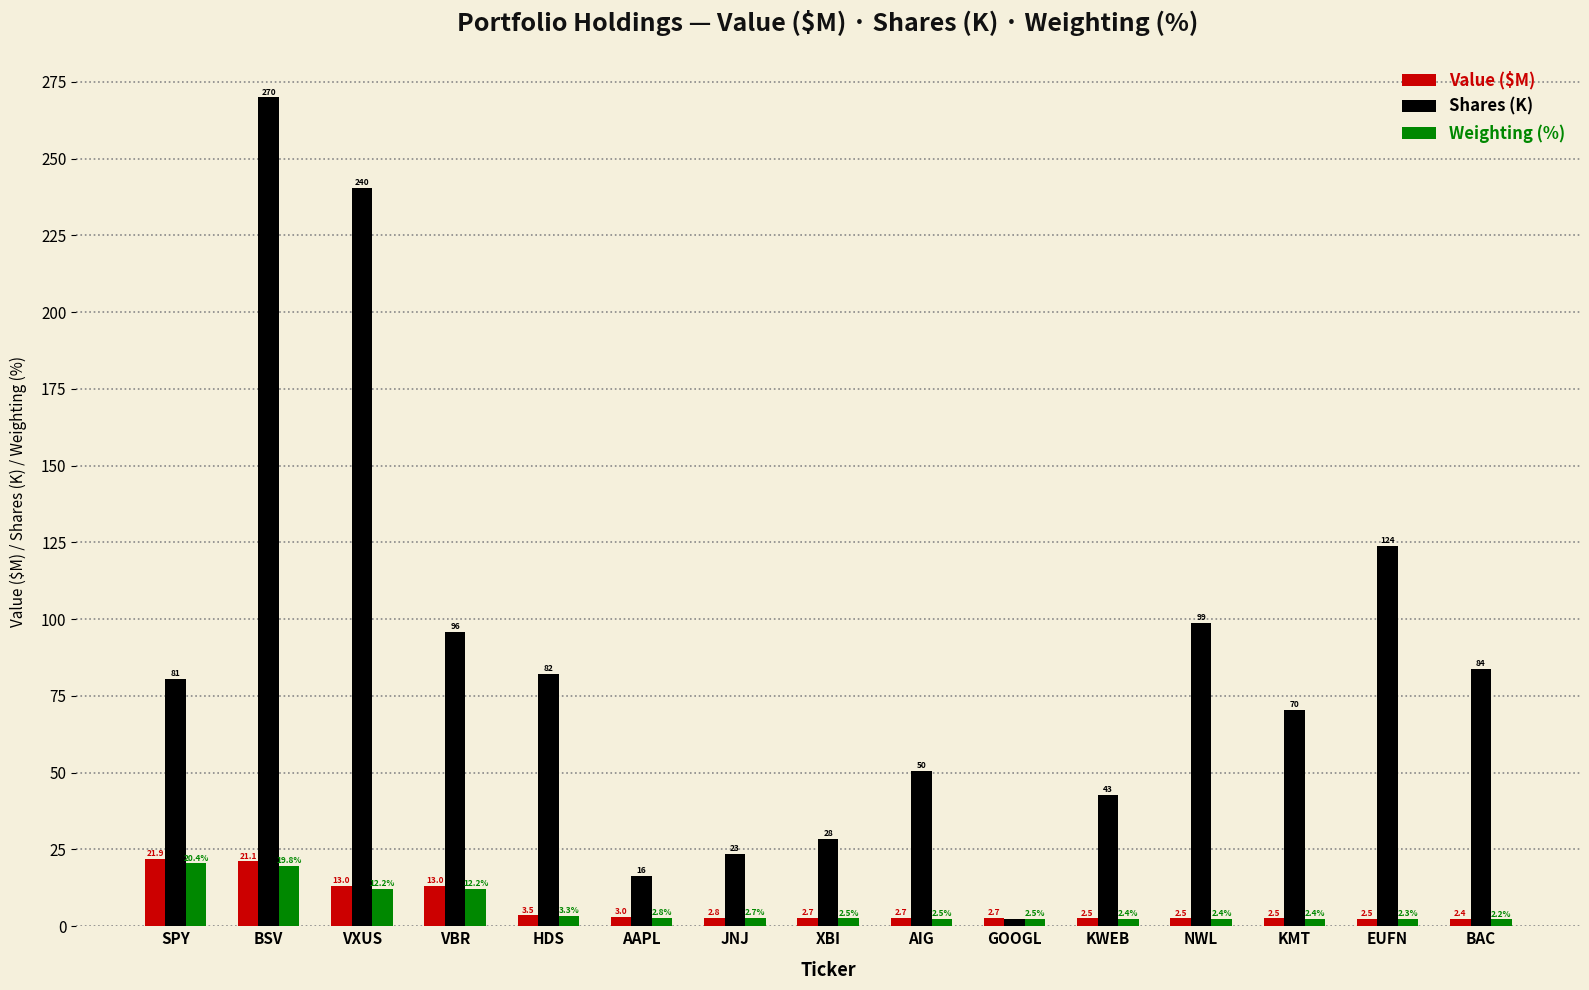

Which series has the largest total across all categories?

Shares (K)